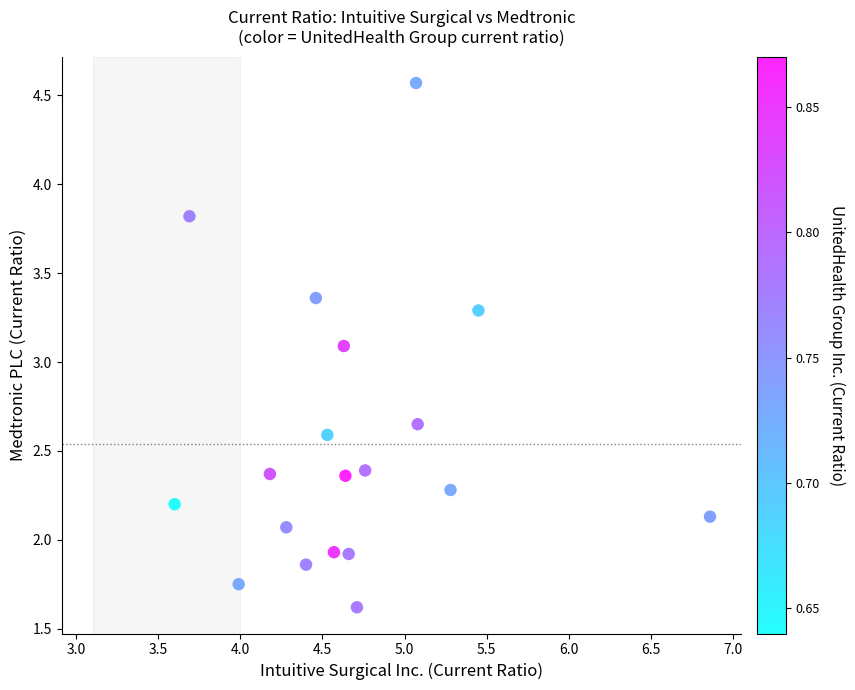

What Y value in the scatter plot is closest to 3?

3.1